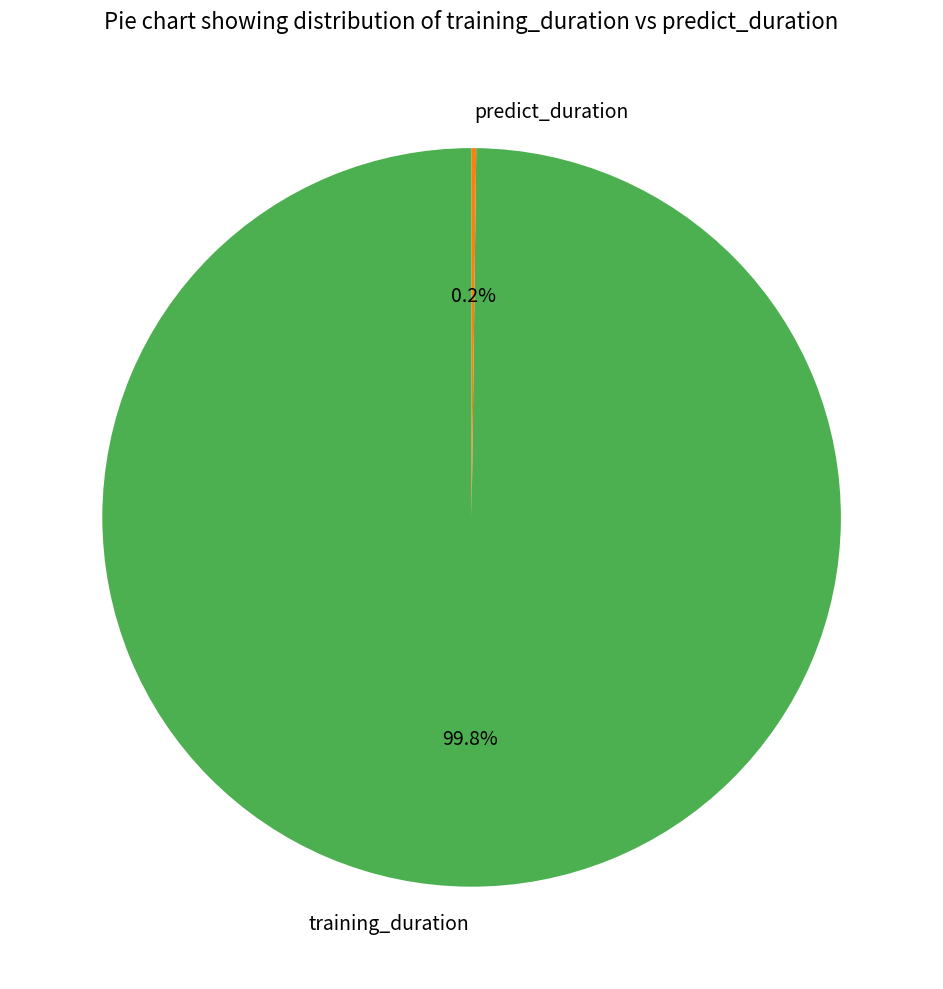

What is the largest slice in the pie chart?

training_duration